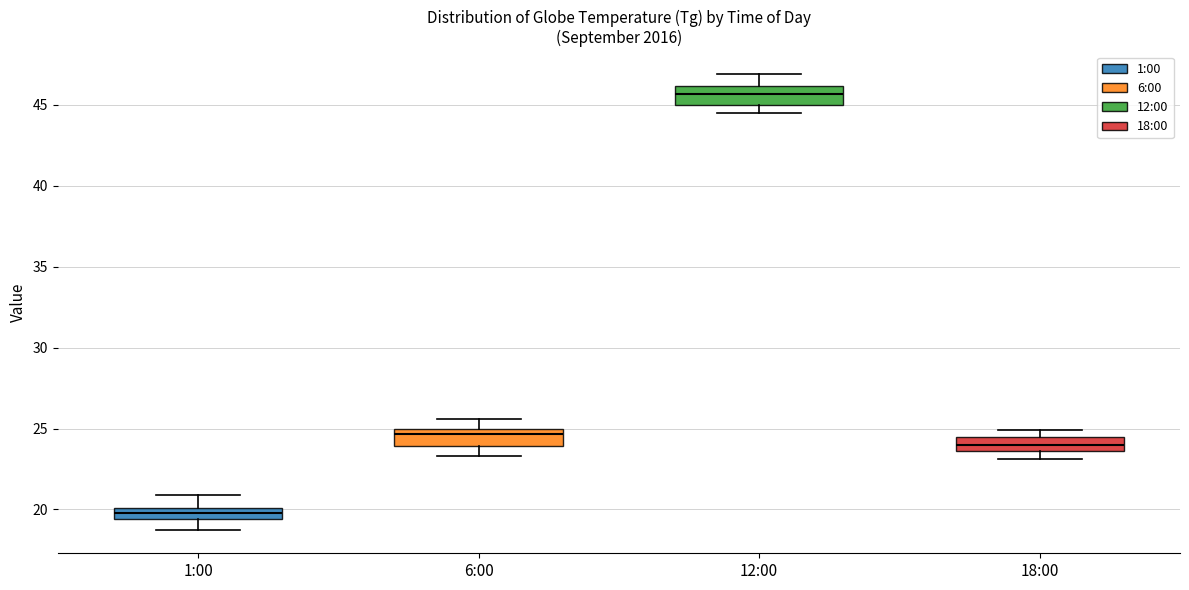

Which box's median line is the lowest?

1:00